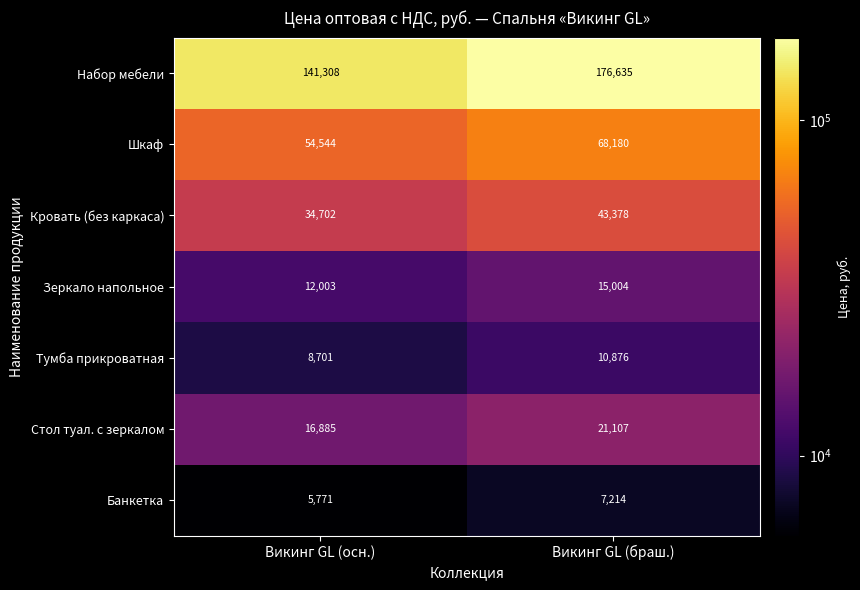

What is the sum of the Тумба прикроватная values at Викинг GL (браш.) and Викинг GL (осн.)?

19577